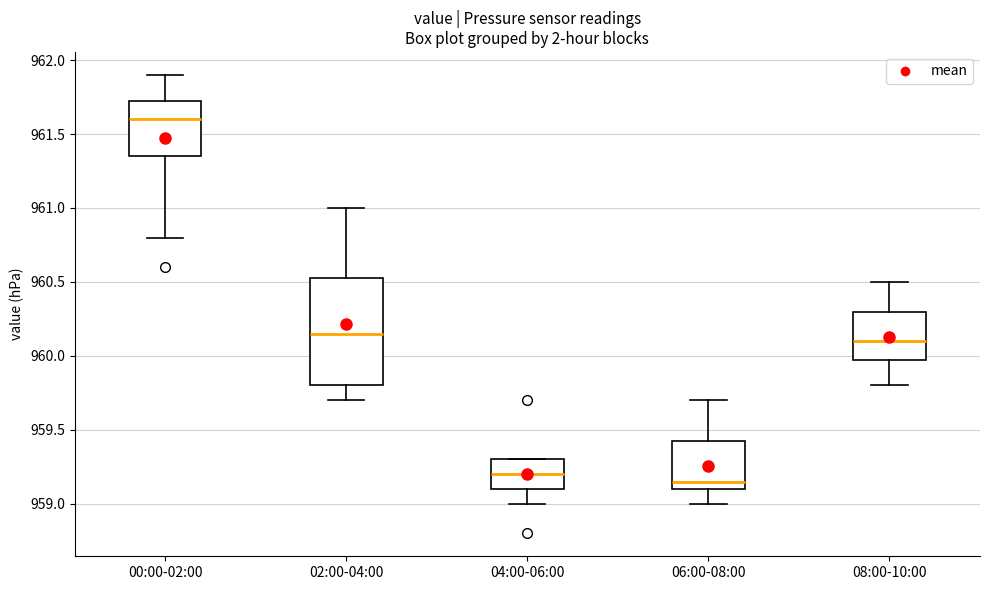

Where does the upper whisker of the box for 06:00-08:00 end on the y-axis? The values are not printed on the chart, so give them approximately, as read against the axis.

959.70